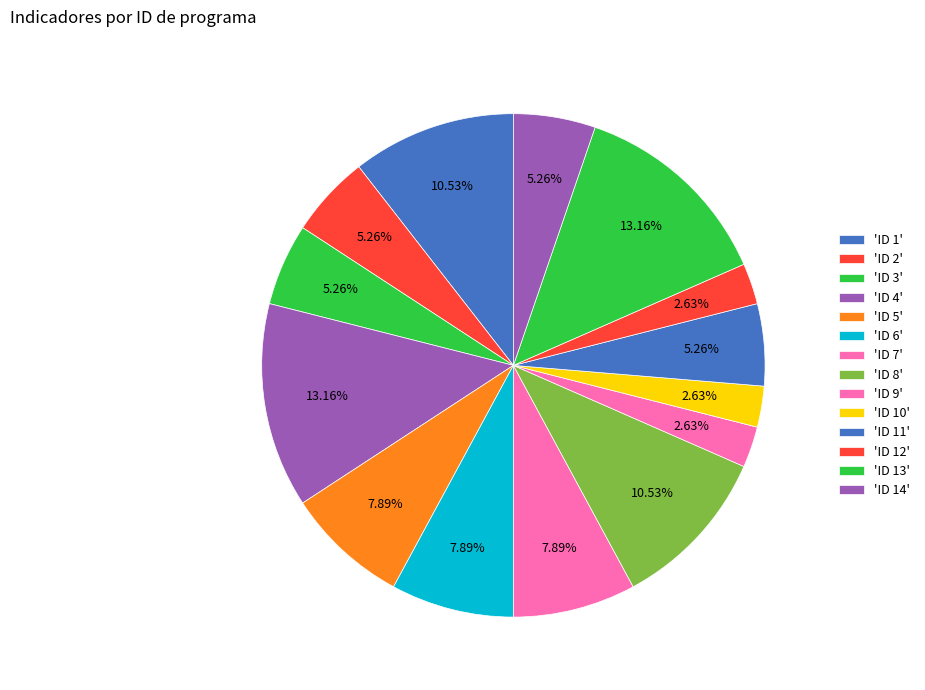

Does any single category account for the majority?

No